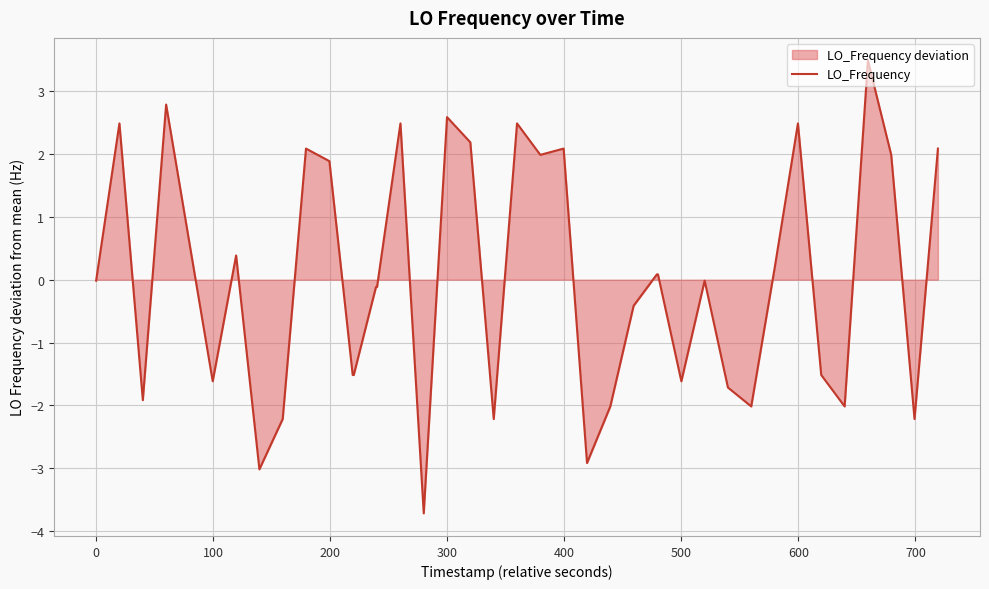

How many distinct data groups are displayed?

1